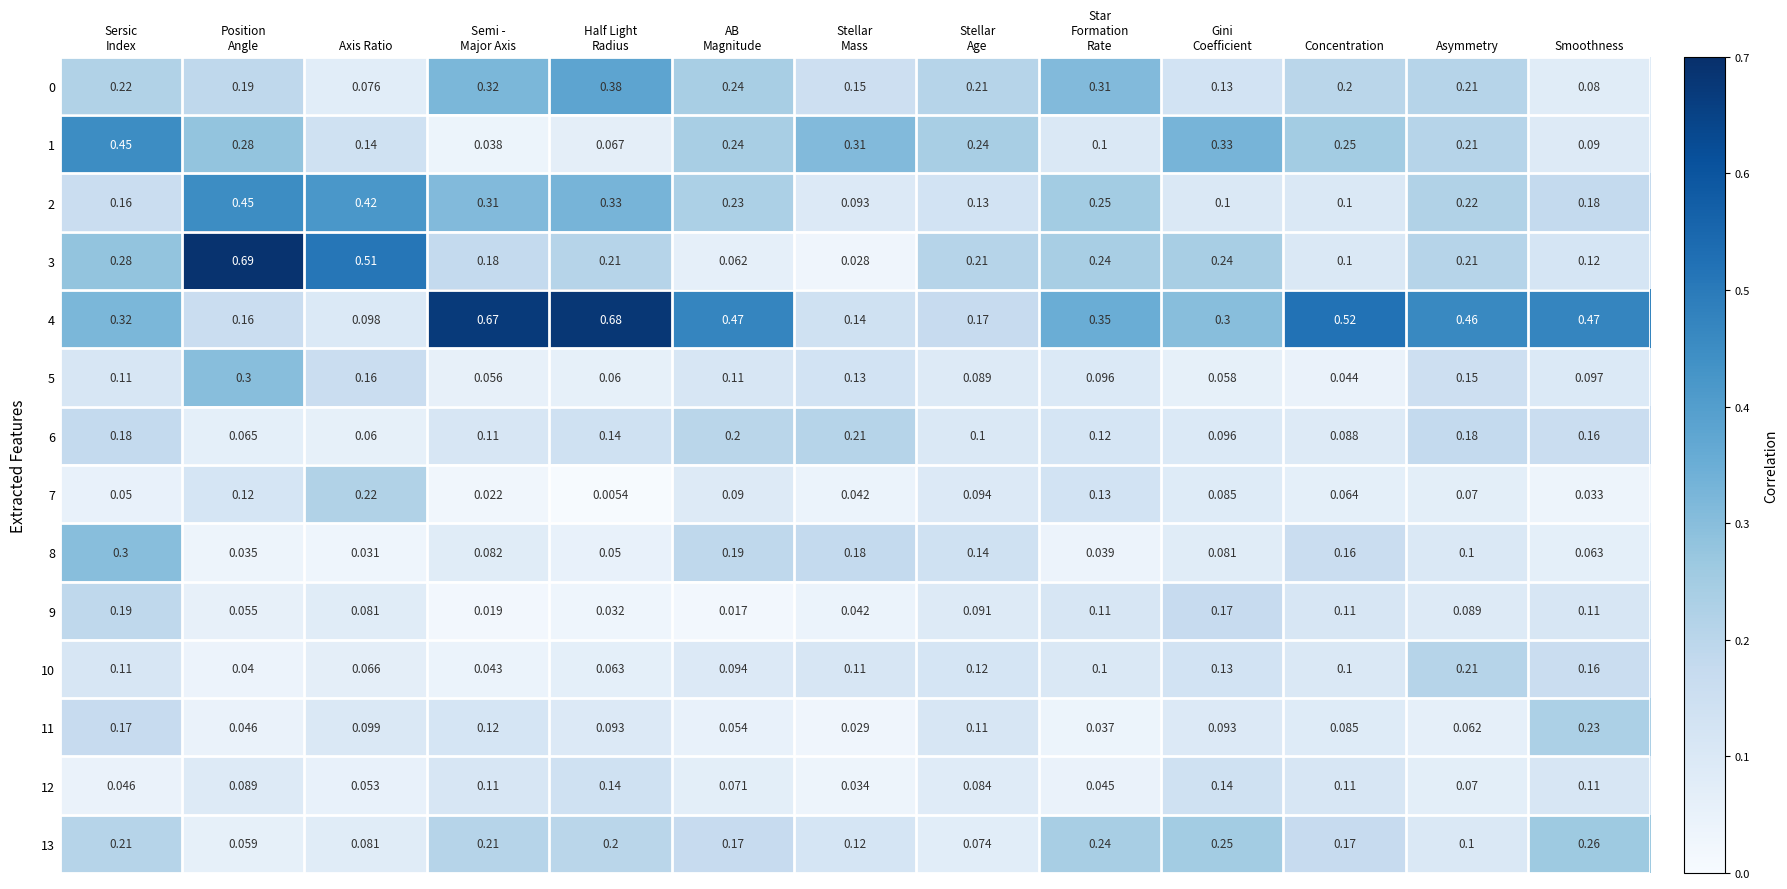

At which label is 6 closest to 0?

Axis Ratio